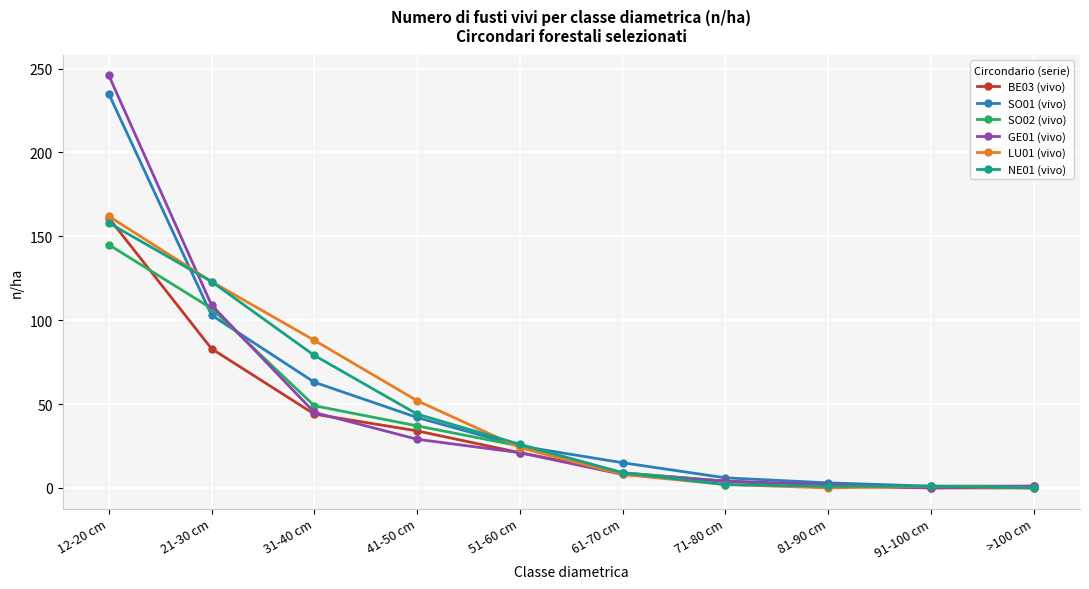

Is this an area chart (filled region under the line)?

No